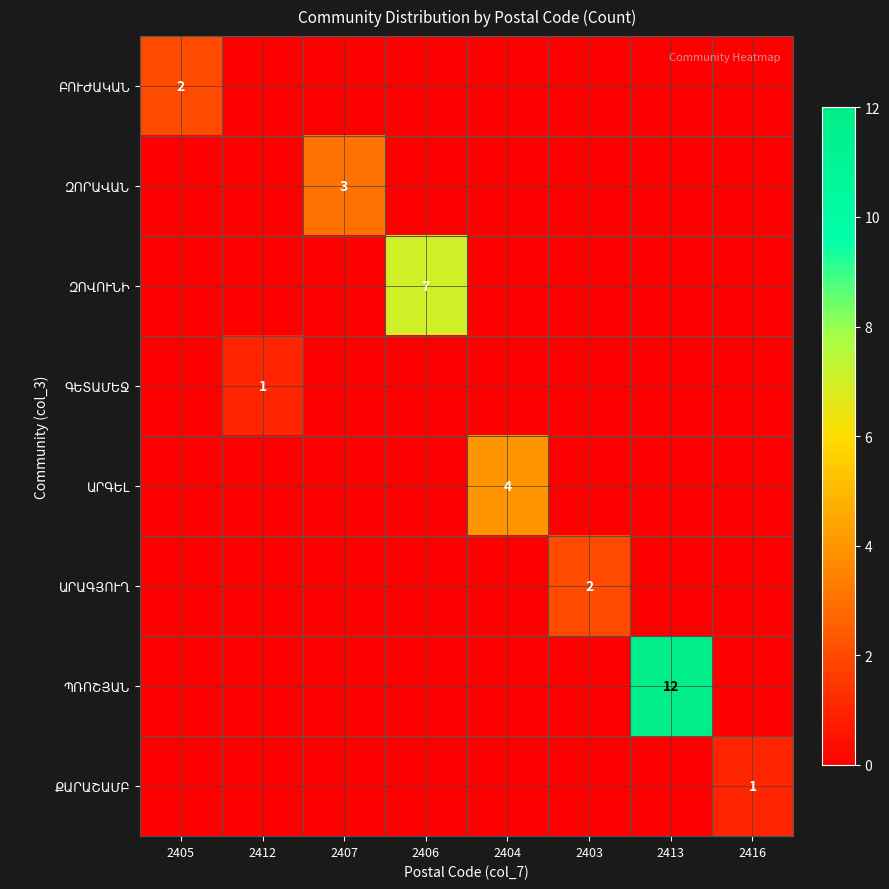

What is the greatest value displayed?

12